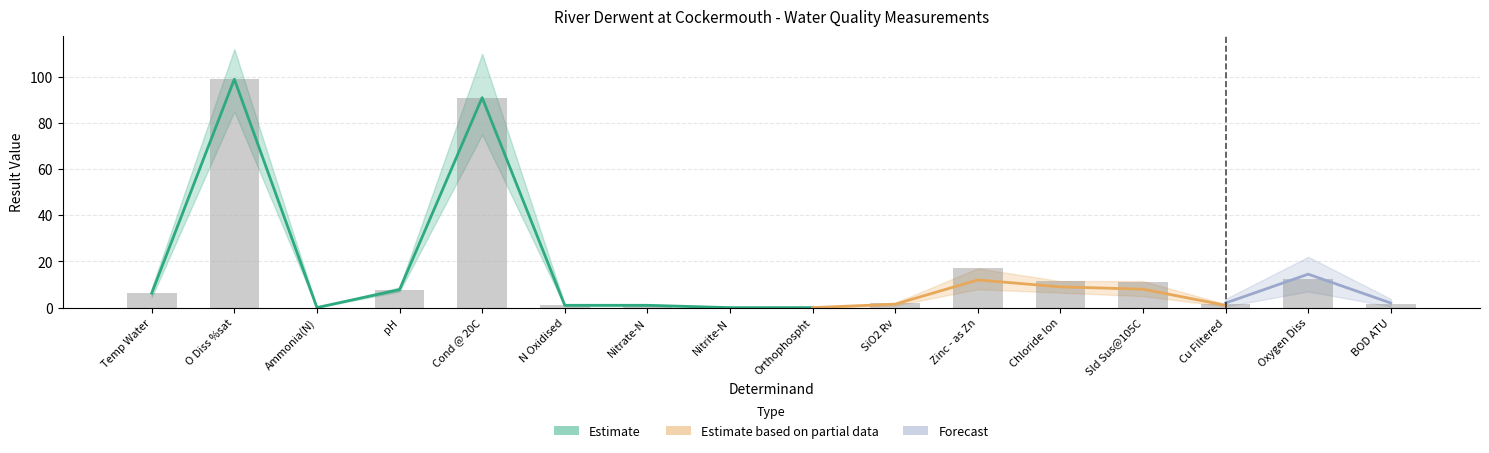

Is it true that Forecast equals 3.2 at BOD ATU?

False